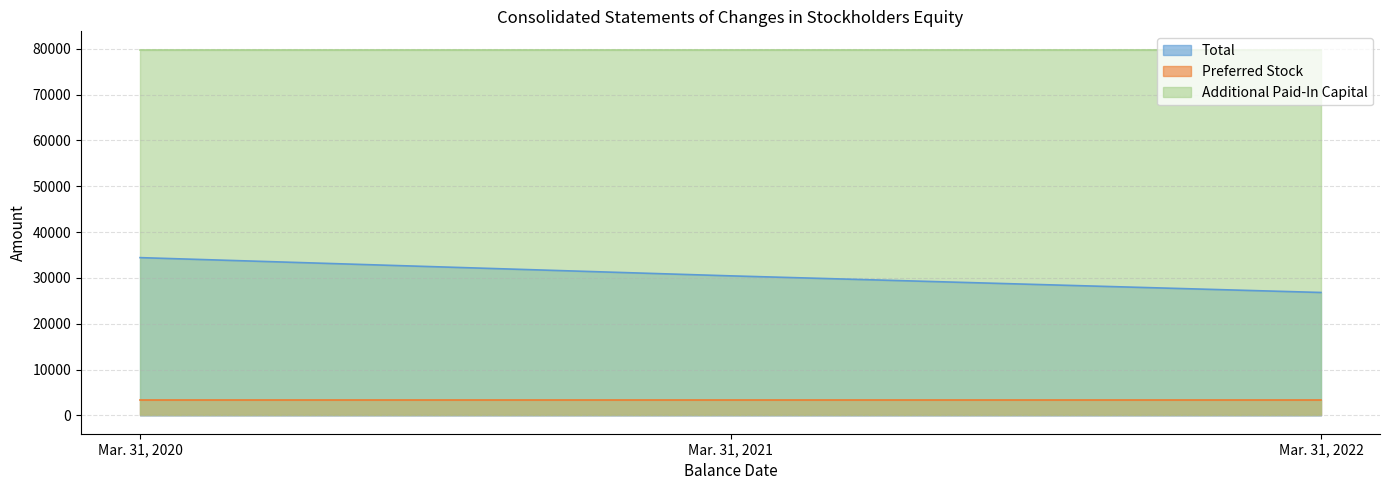

What is the value of the Additional Paid-In Capital point at the 2nd from the left?

79792